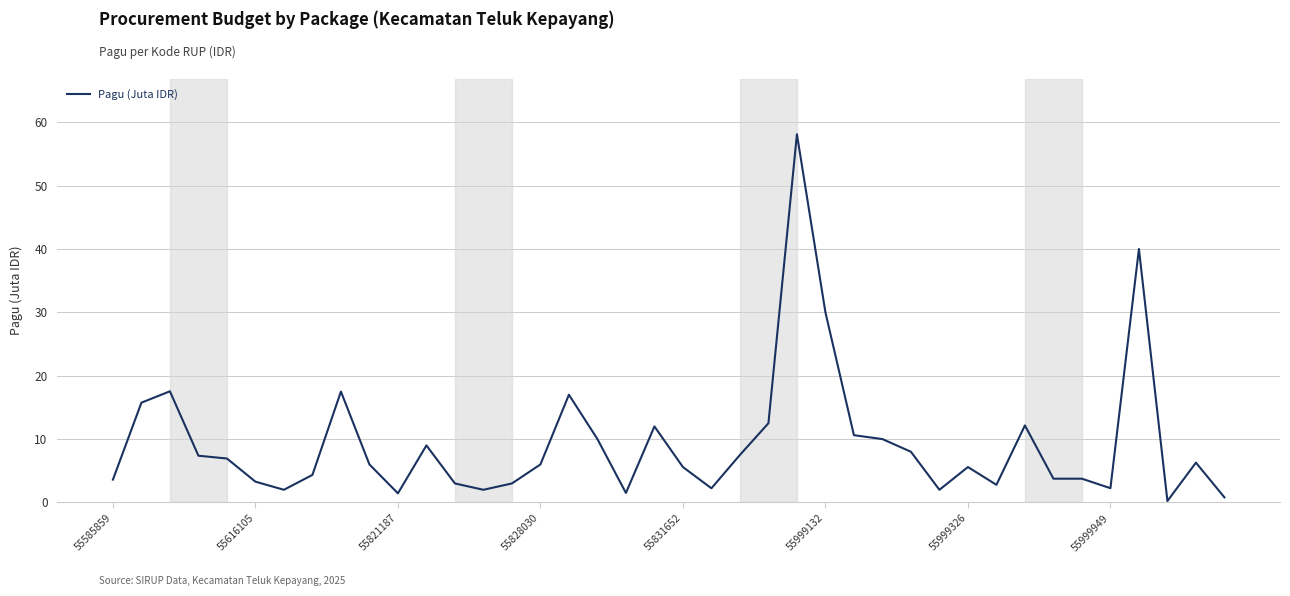

What is the difference between the maximum and minimum values?

57.9